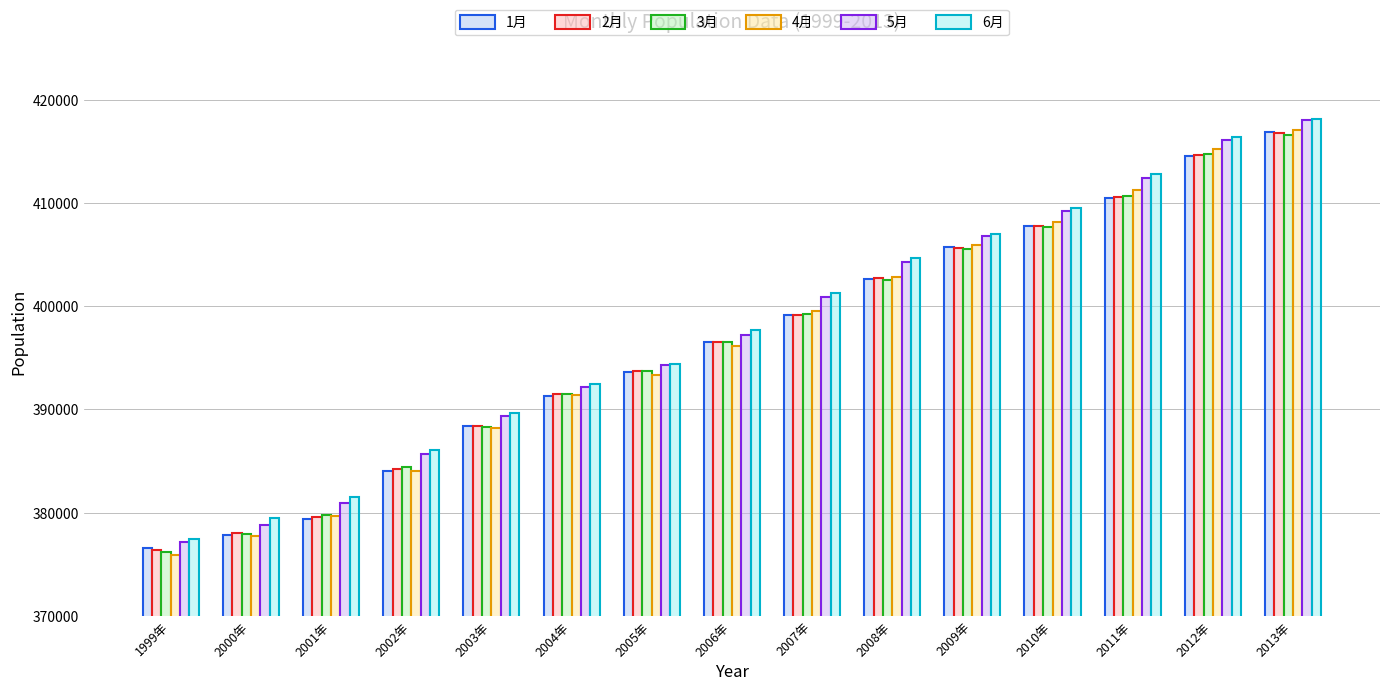

What is the difference between the maximum and minimum values in the 6月 series?

40740